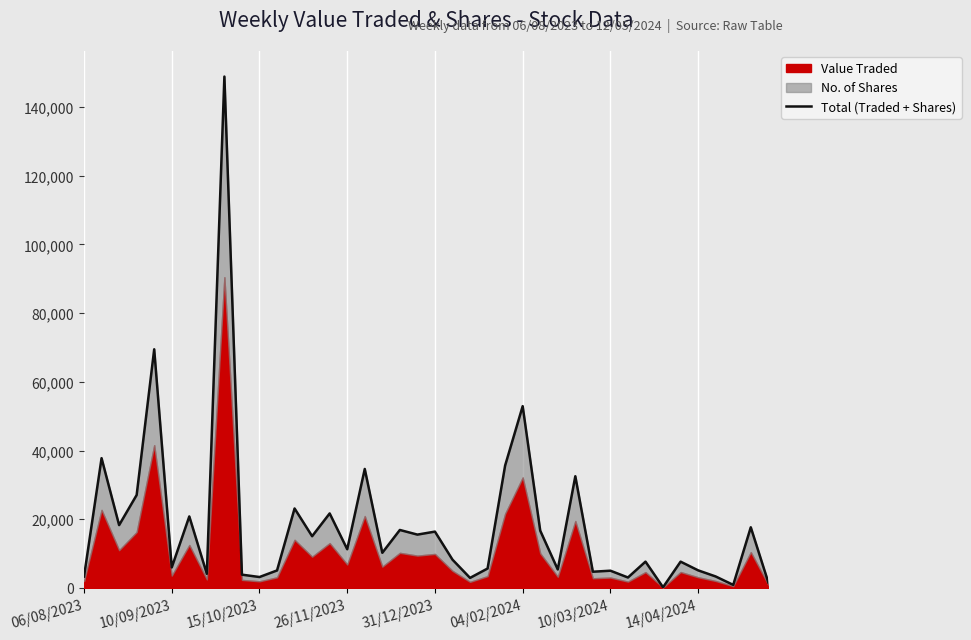

How many values are below 10225?

20